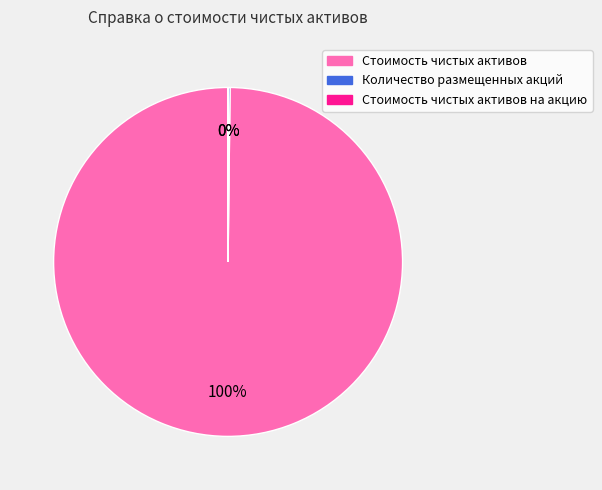

Does any single category account for the majority?

Yes